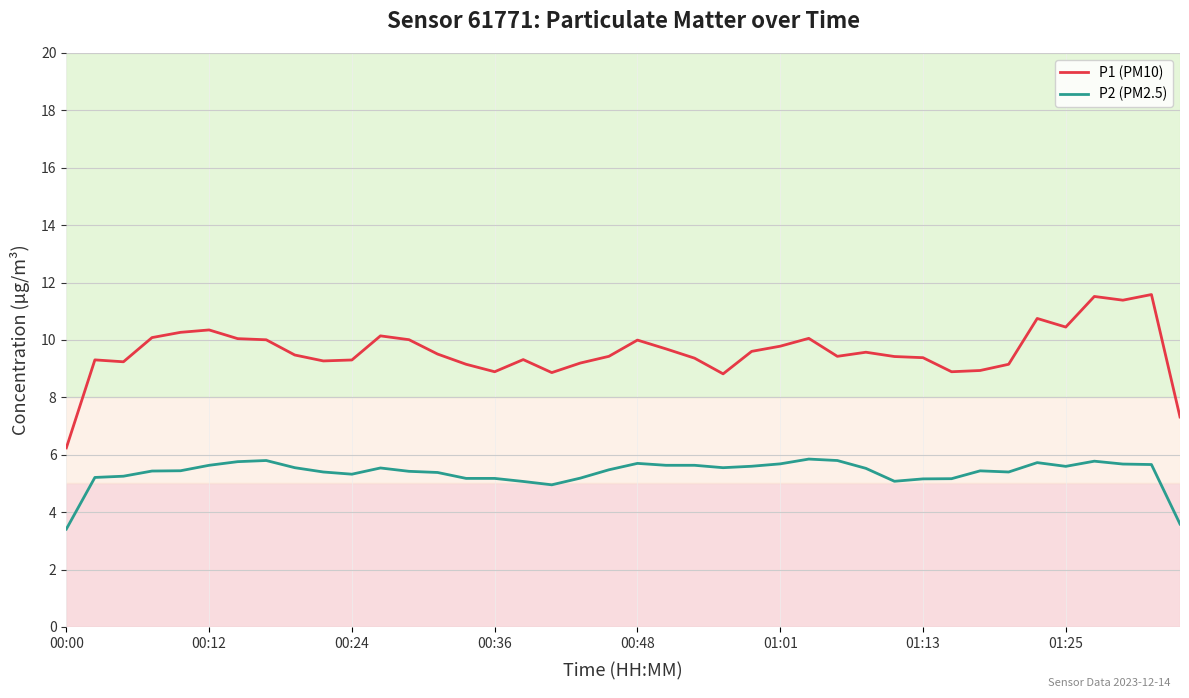

True or false: P2 (PM2.5) and P1 (PM10) cross at least once.

False